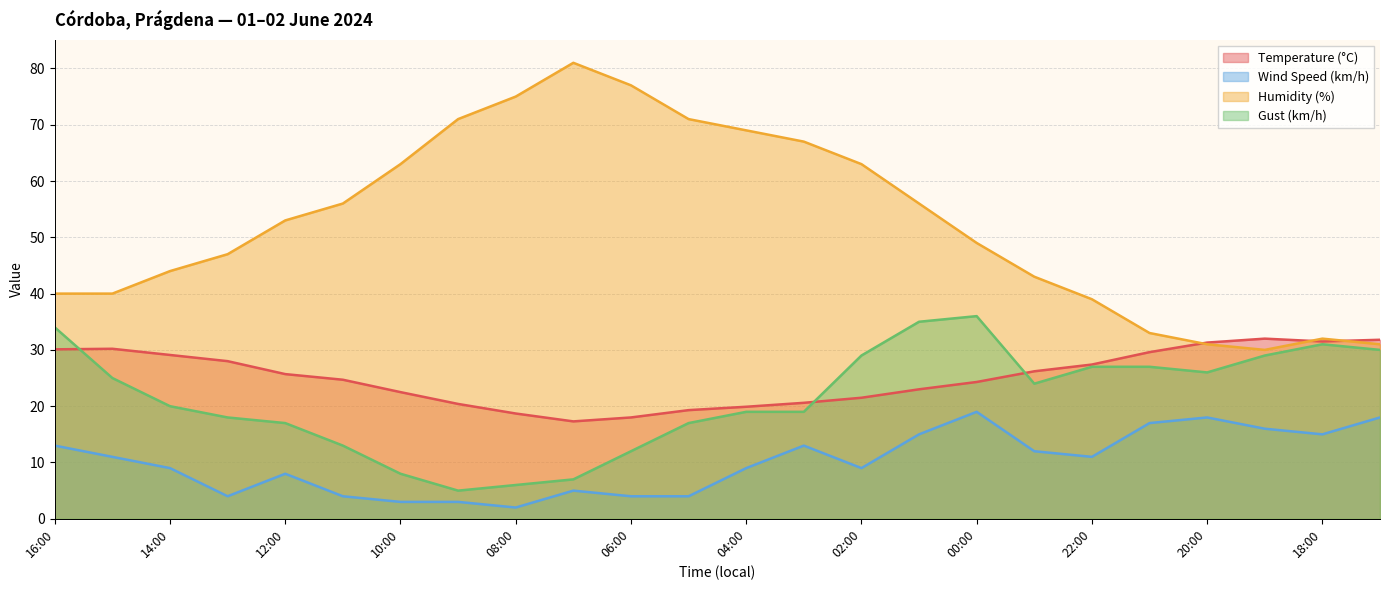

Reading left to right, extract all data points from this chart.

Temperature (°C): 16:00=30.1	15:00=30.2	14:00=29.1	13:00=28.0	12:00=25.7	11:00=24.7	10:00=22.5	09:00=20.4	08:00=18.7	07:00=17.3	06:00=18.0	05:00=19.3	04:00=19.9	03:00=20.6	02:00=21.5	01:00=23.0	00:00=24.3	23:00=26.2	22:00=27.4	21:00=29.6	20:00=31.3	19:00=32.0	18:00=31.5	17:00=31.8
Wind Speed (km/h): 16:00=13.0	15:00=11.0	14:00=9.0	13:00=4.0	12:00=8.0	11:00=4.0	10:00=3.0	09:00=3.0	08:00=2.0	07:00=5.0	06:00=4.0	05:00=4.0	04:00=9.0	03:00=13.0	02:00=9.0	01:00=15.0	00:00=19.0	23:00=12.0	22:00=11.0	21:00=17.0	20:00=18.0	19:00=16.0	18:00=15.0	17:00=18.0
Humidity (%): 16:00=40.0	15:00=40.0	14:00=44.0	13:00=47.0	12:00=53.0	11:00=56.0	10:00=63.0	09:00=71.0	08:00=75.0	07:00=81.0	06:00=77.0	05:00=71.0	04:00=69.0	03:00=67.0	02:00=63.0	01:00=56.0	00:00=49.0	23:00=43.0	22:00=39.0	21:00=33.0	20:00=31.0	19:00=30.0	18:00=32.0	17:00=31.0
Gust (km/h): 16:00=34.0	15:00=25.0	14:00=20.0	13:00=18.0	12:00=17.0	11:00=13.0	10:00=8.0	09:00=5.0	08:00=6.0	07:00=7.0	06:00=12.0	05:00=17.0	04:00=19.0	03:00=19.0	02:00=29.0	01:00=35.0	00:00=36.0	23:00=24.0	22:00=27.0	21:00=27.0	20:00=26.0	19:00=29.0	18:00=31.0	17:00=30.0